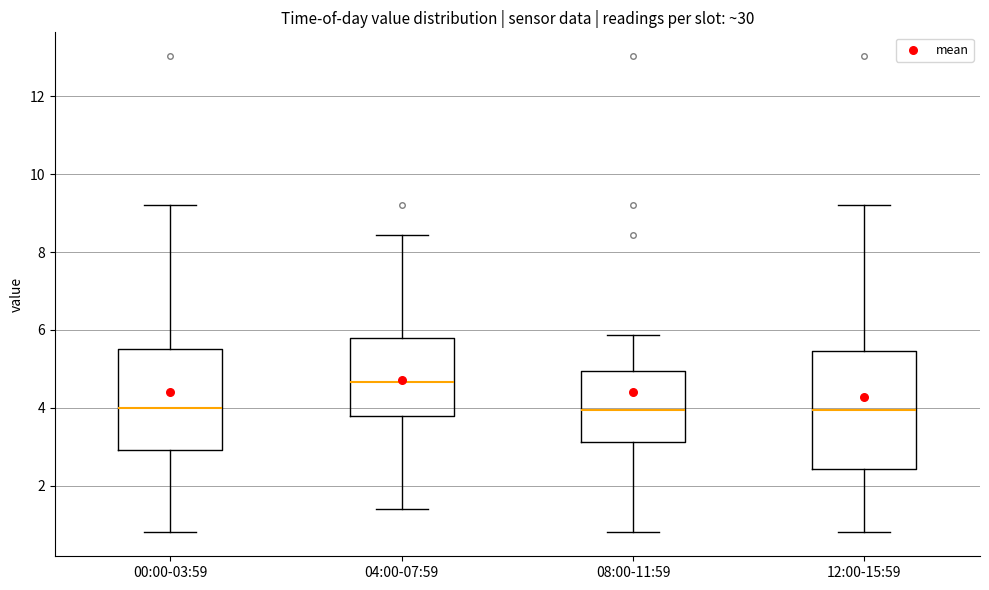

Reading left to right, read every box against the y-axis: the position of its median line, the range the box covers, and the ends of its whiskers. The values are not printed on the chart, so give them approximately, as read against the axis.

00:00-03:59: median 4.0, box 3.0 to 5.6, whiskers 0.8 to 9.2
04:00-07:59: median 4.6, box 3.8 to 5.8, whiskers 1.4 to 8.4
08:00-11:59: median 4.0, box 3.2 to 5.0, whiskers 0.8 to 5.8
12:00-15:59: median 4.0, box 2.4 to 5.4, whiskers 0.8 to 9.2